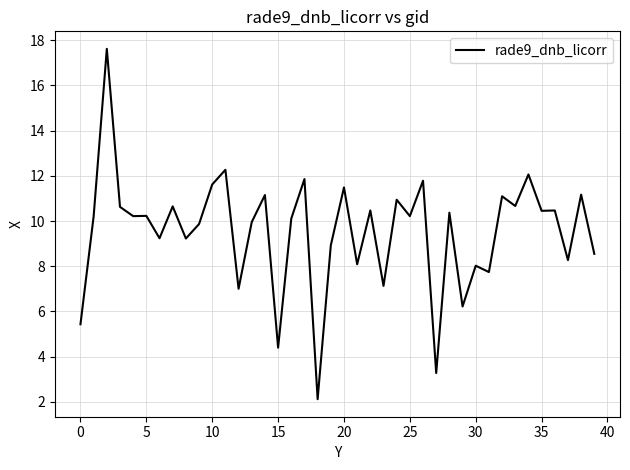

What is the smallest value displayed?

2.1